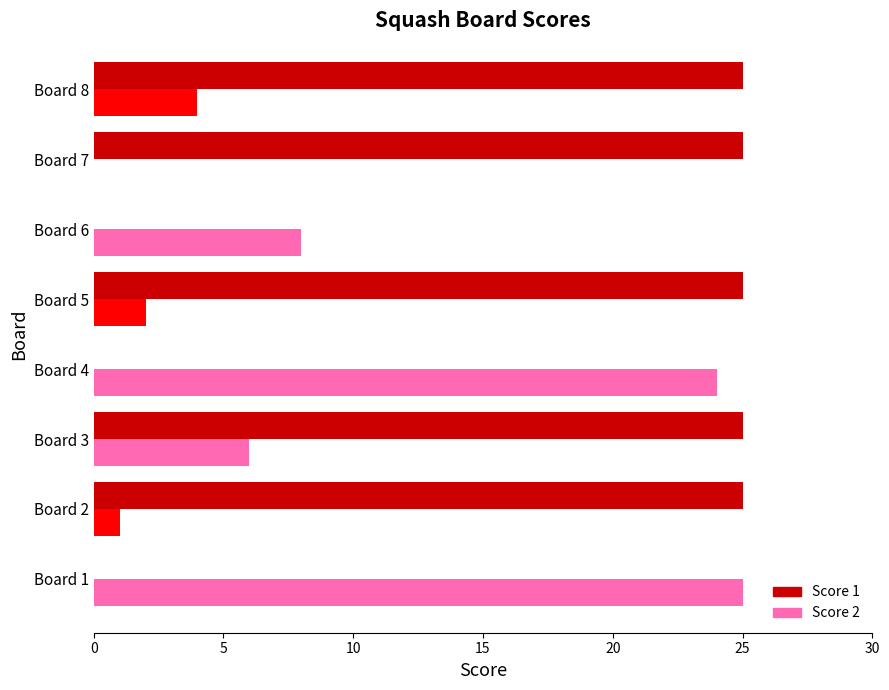

Which series changed the most between Board 7 and Board 8?

Score 2